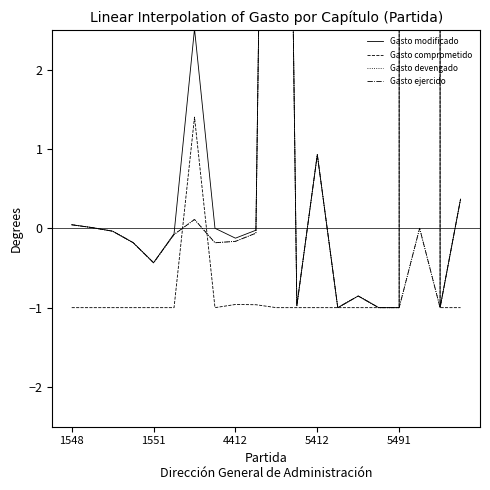

What is the label of the 5th point from the right?

15